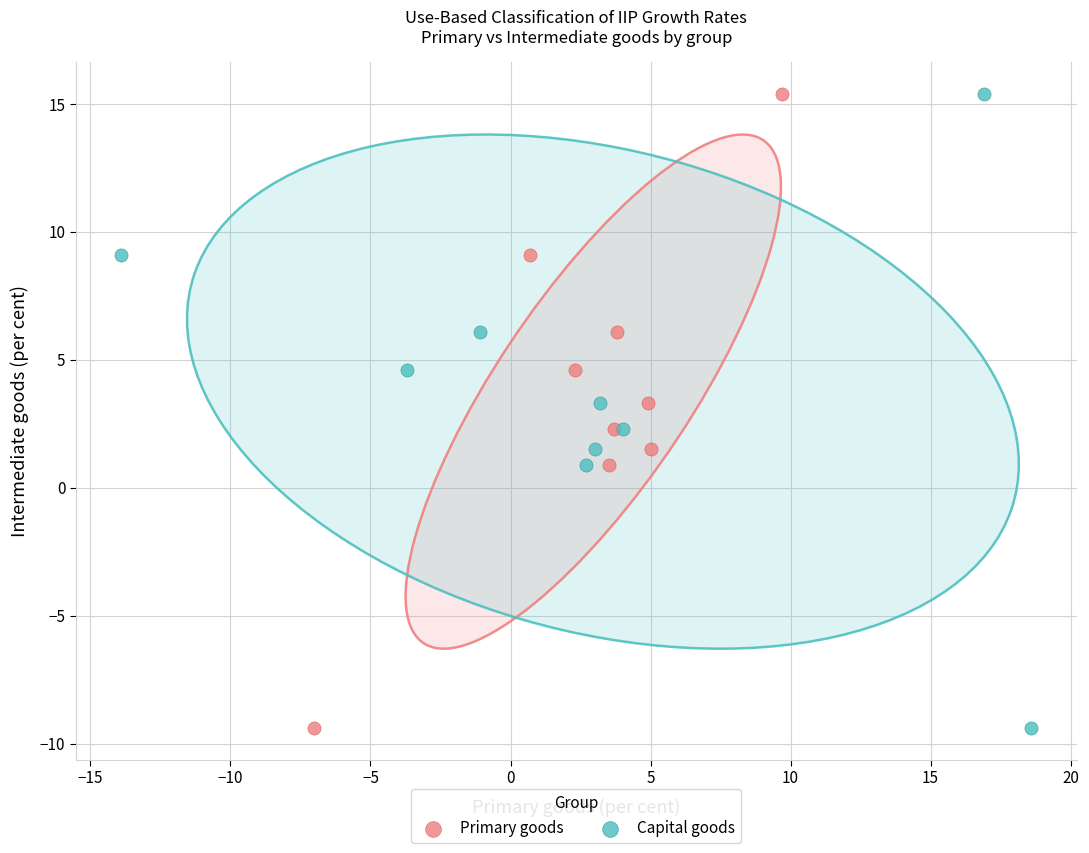

What are all the series names shown in the legend?

Primary goods, Capital goods